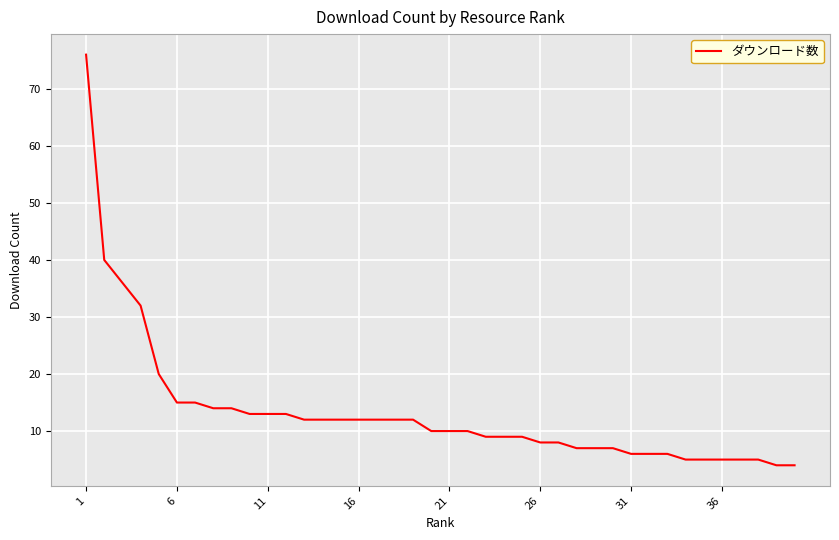

What is the minimum value shown in the chart?

4